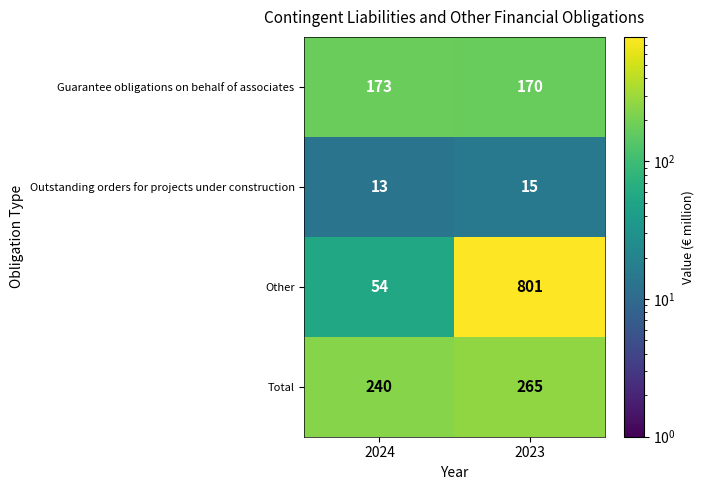

Reading left to right, list all the values displayed in this chart.

Guarantee obligations on behalf of associates: 2024=173	2023=170
Outstanding orders for projects under construction: 2024=13	2023=15
Other: 2024=54	2023=801
Total: 2024=240	2023=265